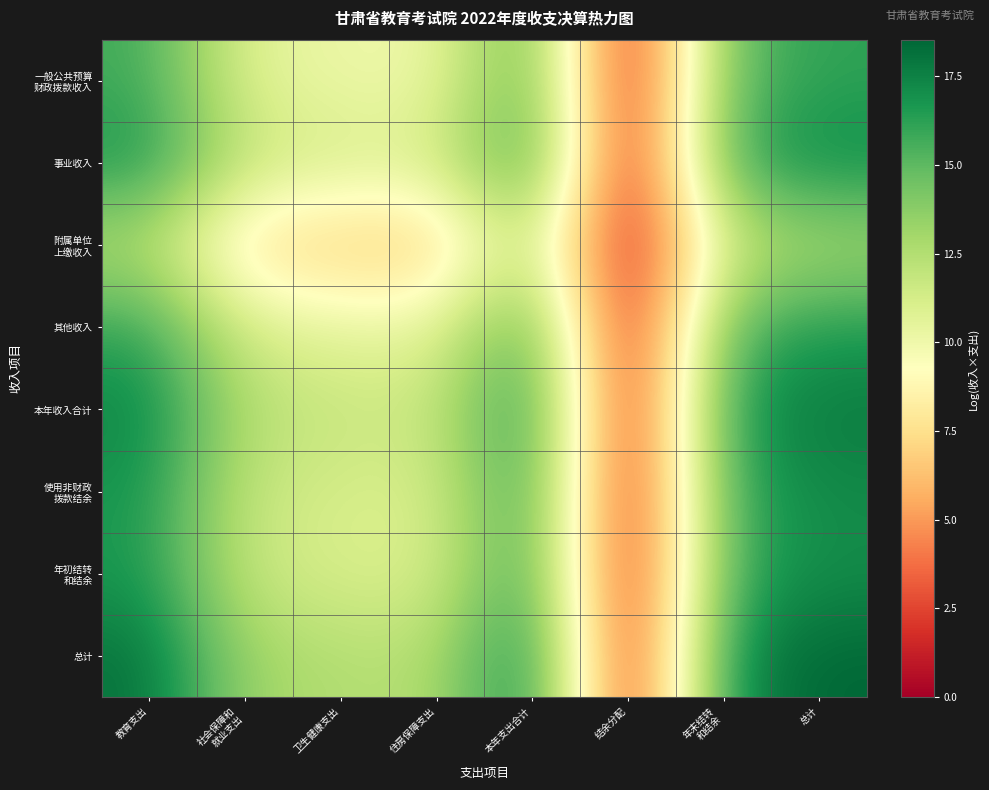

At how many categories does at least one series exceed 11?

7